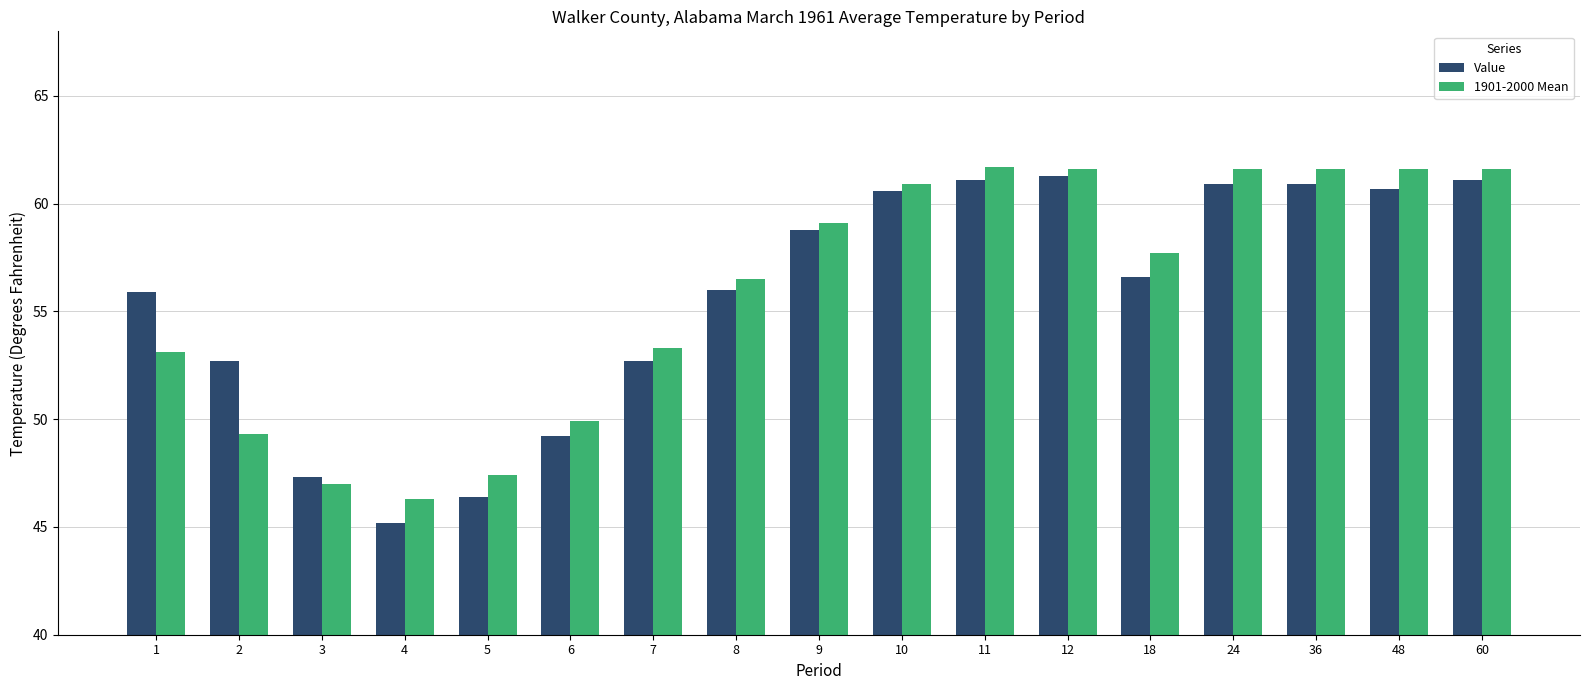

Is the value of Value at 60 greater than the value of 1901-2000 Mean at 36?

No